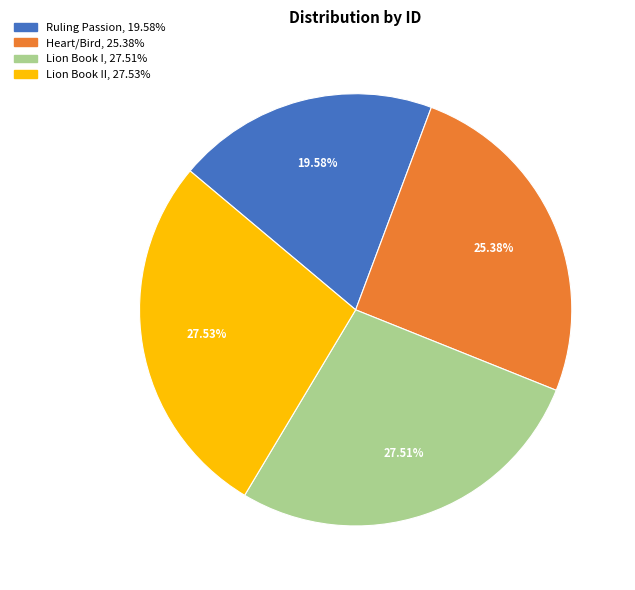

Is there any slice that represents more than half of the pie?

No